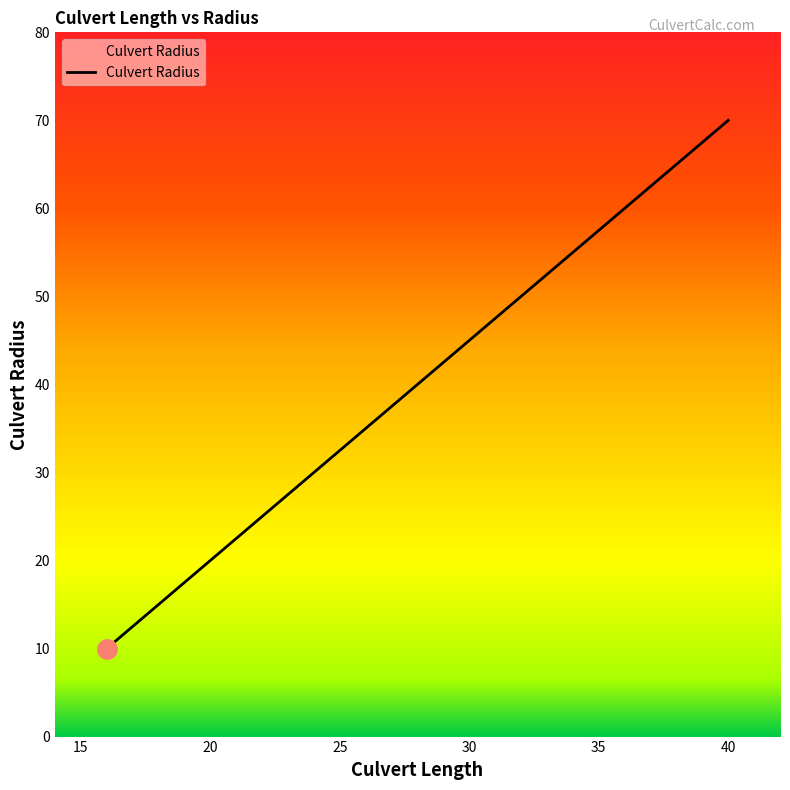

What is the smallest value displayed?

10